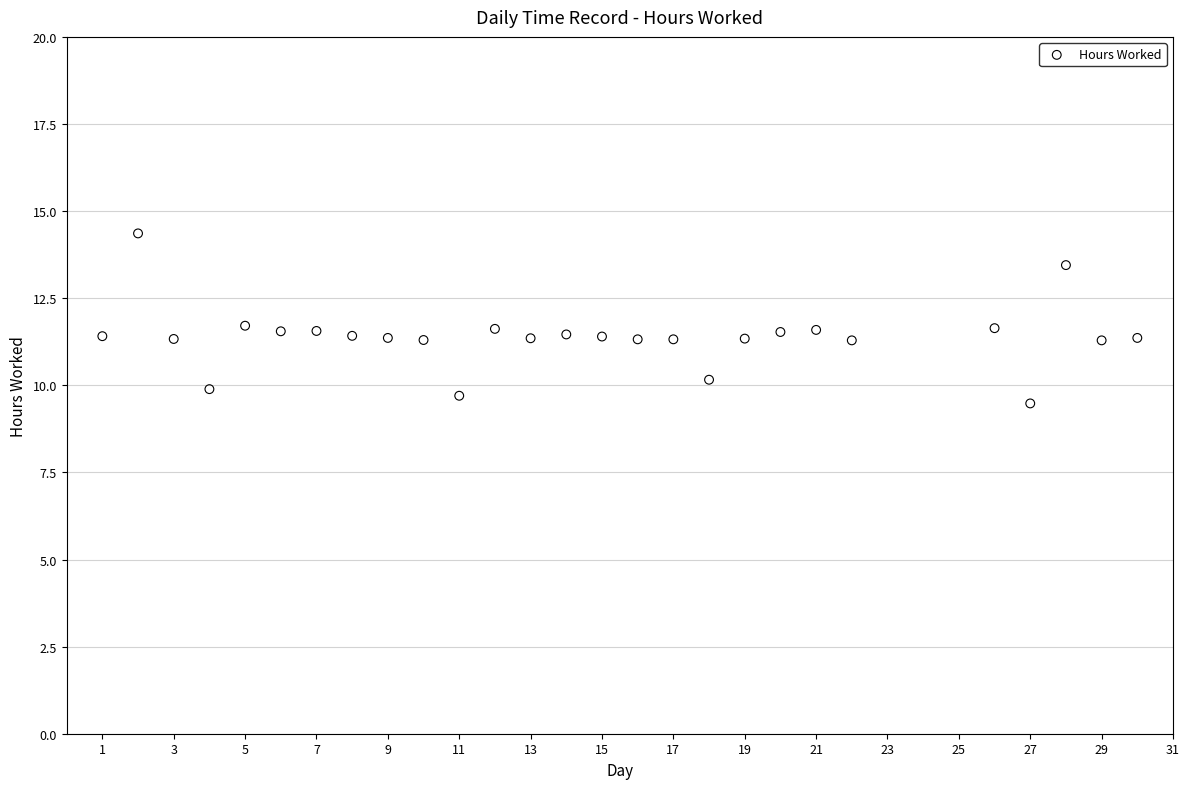

What is the range of Y values (max minus min)?

4.9